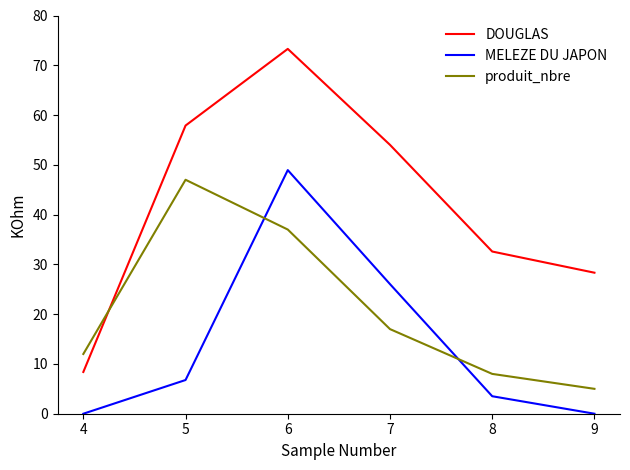

What are all the series names shown in the legend?

DOUGLAS, MELEZE DU JAPON, produit_nbre